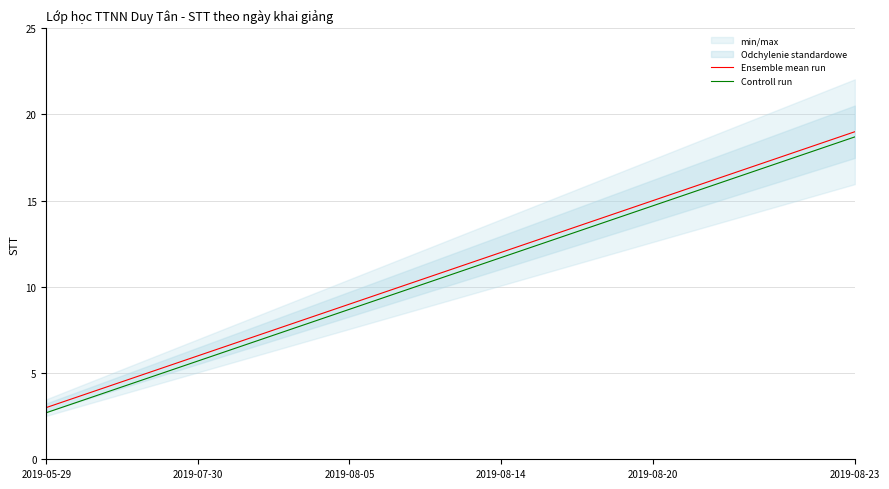

Does the chart display data point markers on the line(s)?

No